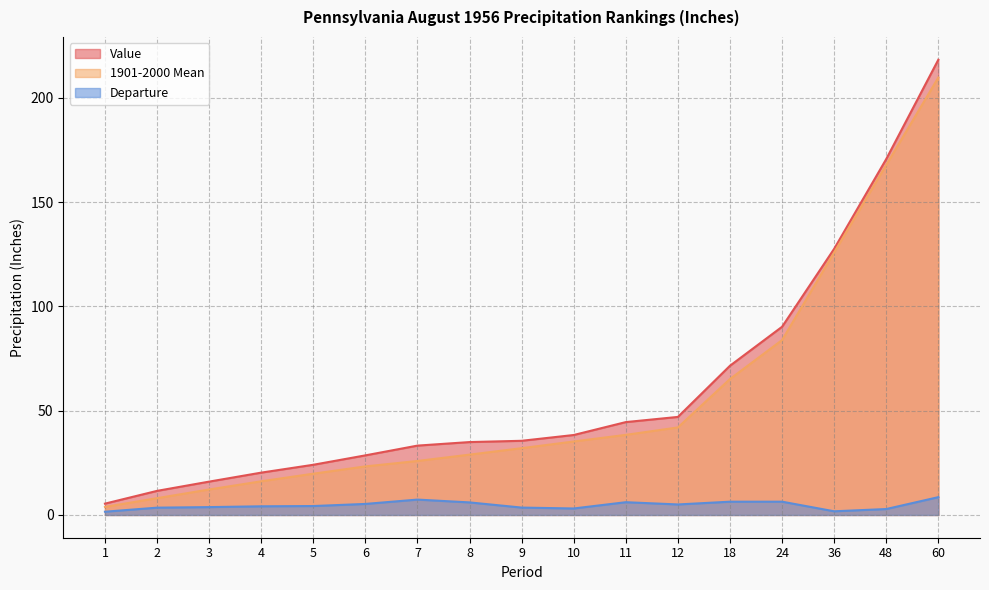

Reading left to right, transcribe all the data shown in this chart.

Value: 1=5.4	2=11.6	3=16.0	4=20.3	5=24.1	6=28.6	7=33.3	8=35.0	9=35.6	10=38.4	11=44.5	12=47.0	18=71.6	24=90.3	36=127.7	48=170.7	60=218.3
1901-2000 Mean: 1=3.9	2=8.1	3=12.2	4=16.1	5=19.8	6=23.3	7=25.9	8=28.9	9=32.0	10=35.2	11=38.4	12=42.0	18=65.2	24=83.9	36=125.9	48=167.9	60=209.8
Departure: 1=1.6	2=3.5	3=3.8	4=4.2	5=4.3	6=5.3	7=7.4	8=6.0	9=3.5	10=3.1	11=6.1	12=5.0	18=6.4	24=6.4	36=1.8	48=2.8	60=8.5